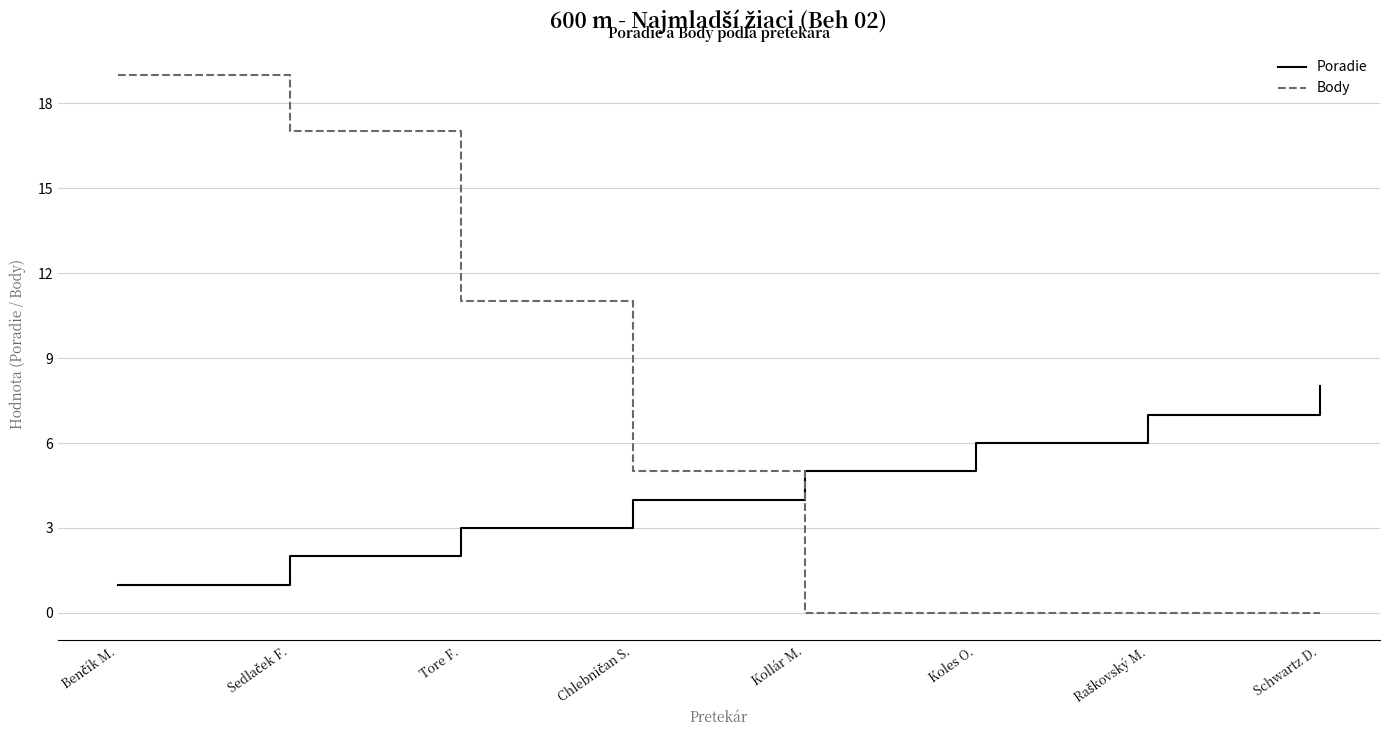

How many Body values are between 0 and 17?

7